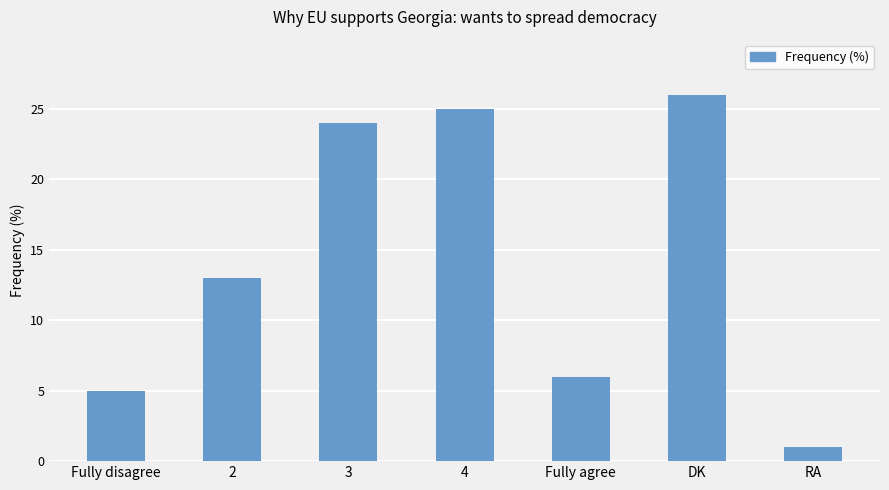

List the labels in order of value, largest first.

DK, 4, 3, 2, Fully agree, Fully disagree, RA